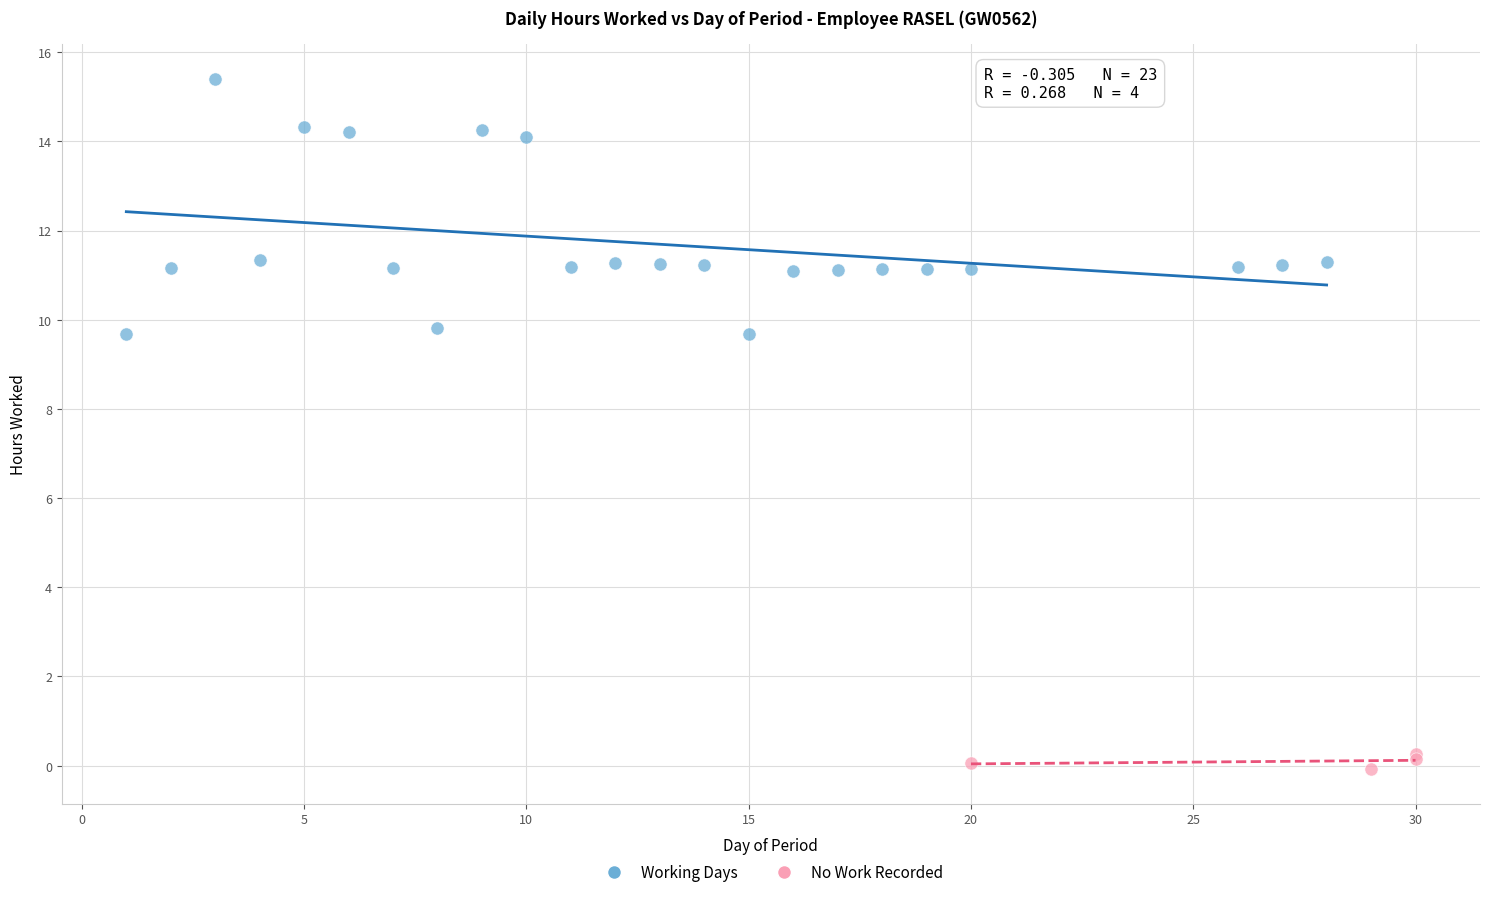

Which series reaches the maximum Y coordinate?

Working Days